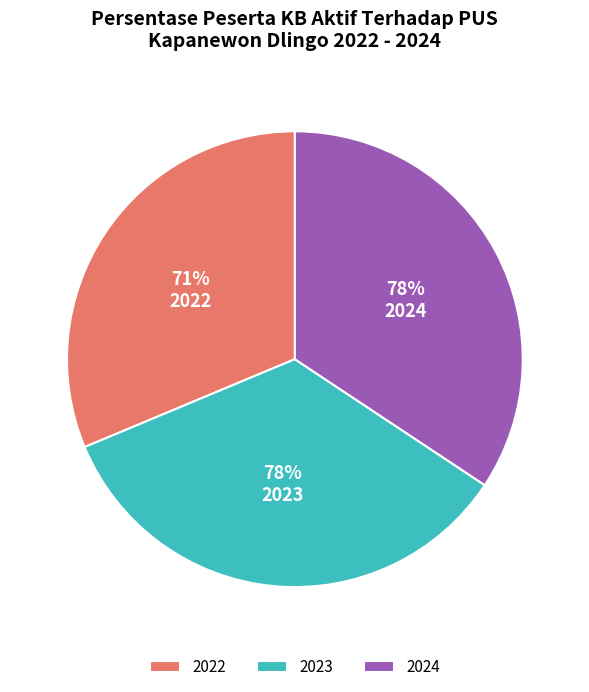

The 2024 slice represents 20% of the pie. True or false?

False